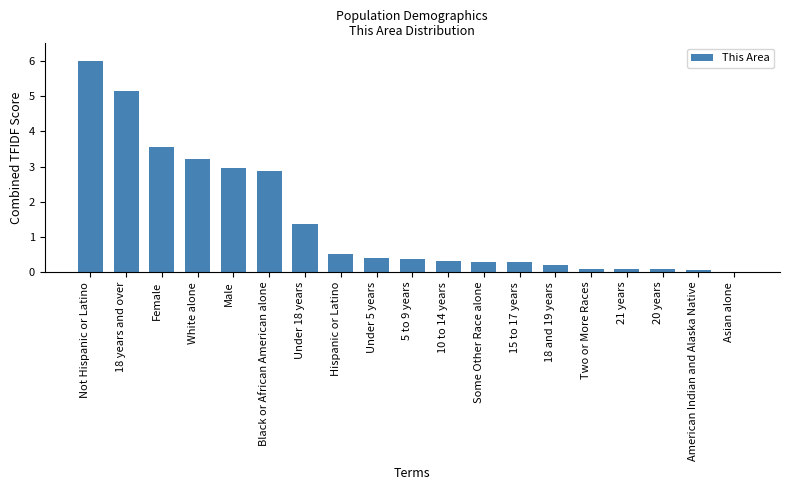

Reading left to right, transcribe all the data shown in this chart.

6.0	5.1	3.6	3.2	3.0	2.9	1.4	0.5	0.4	0.4	0.3	0.3	0.3	0.2	0.1	0.1	0.1	0.1	0.0